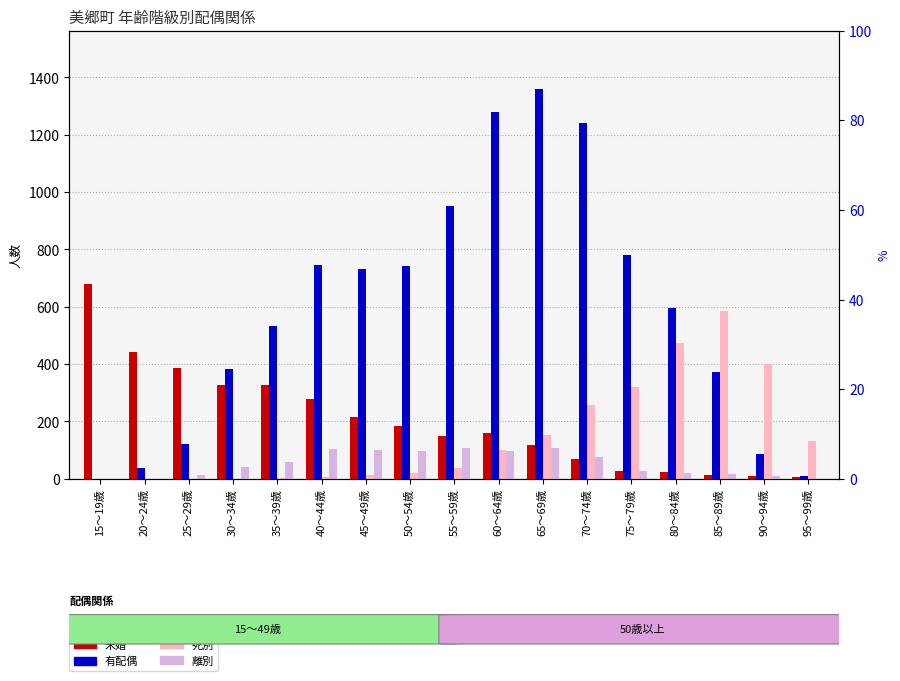

Which series has the largest range (max minus min)?

有配偶